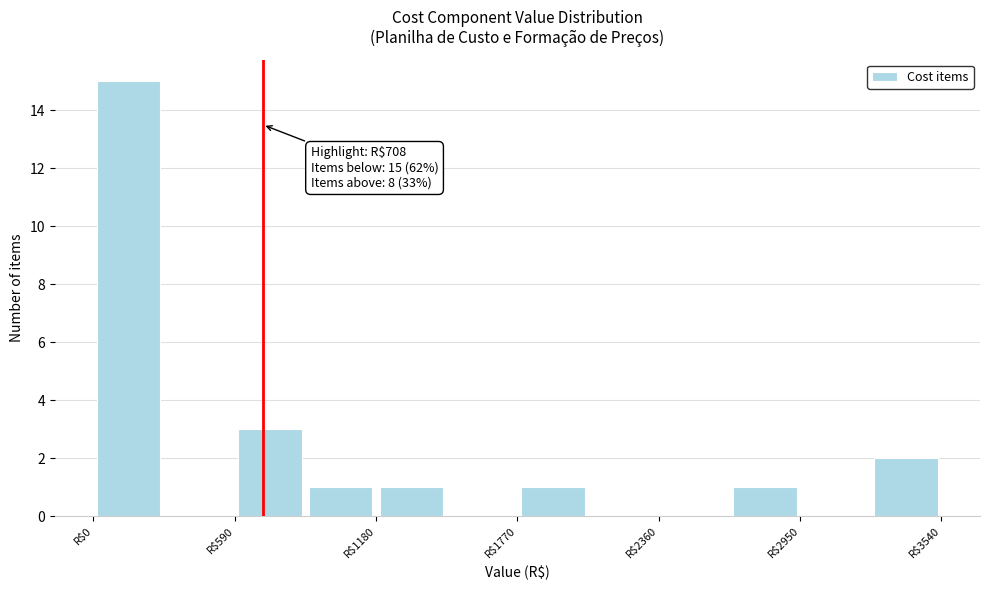

Read against the x-axis, roughly where is the centre of the tallest bar?

100